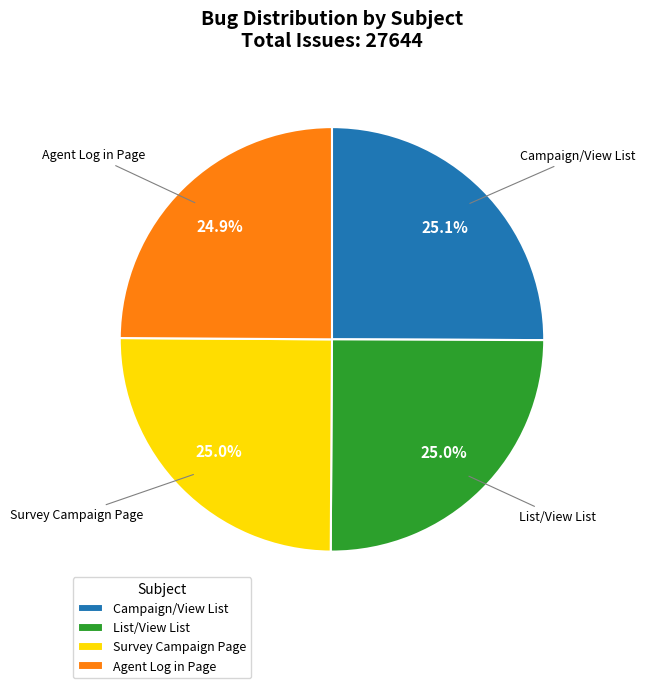

What is the ratio of the value at List/View List to the value at Campaign/View List?

1.0